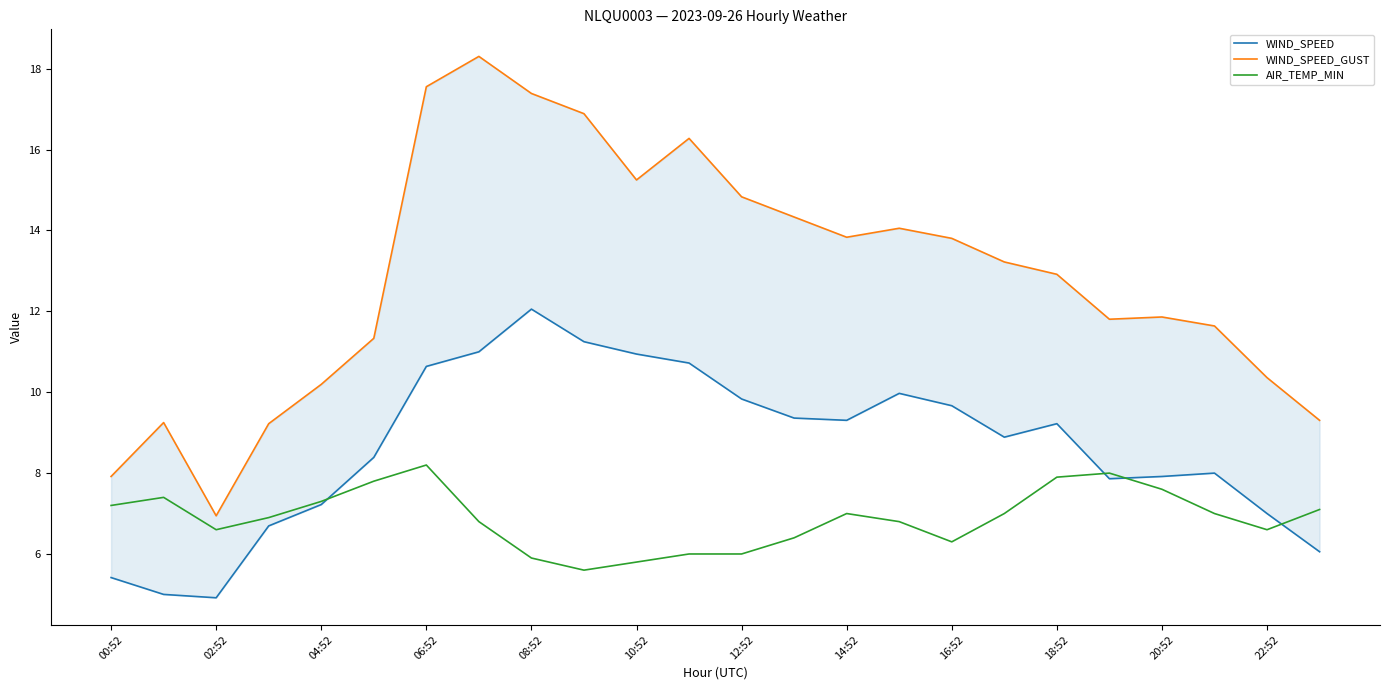

How many interior local valleys does the AIR_TEMP_MIN series have?

4